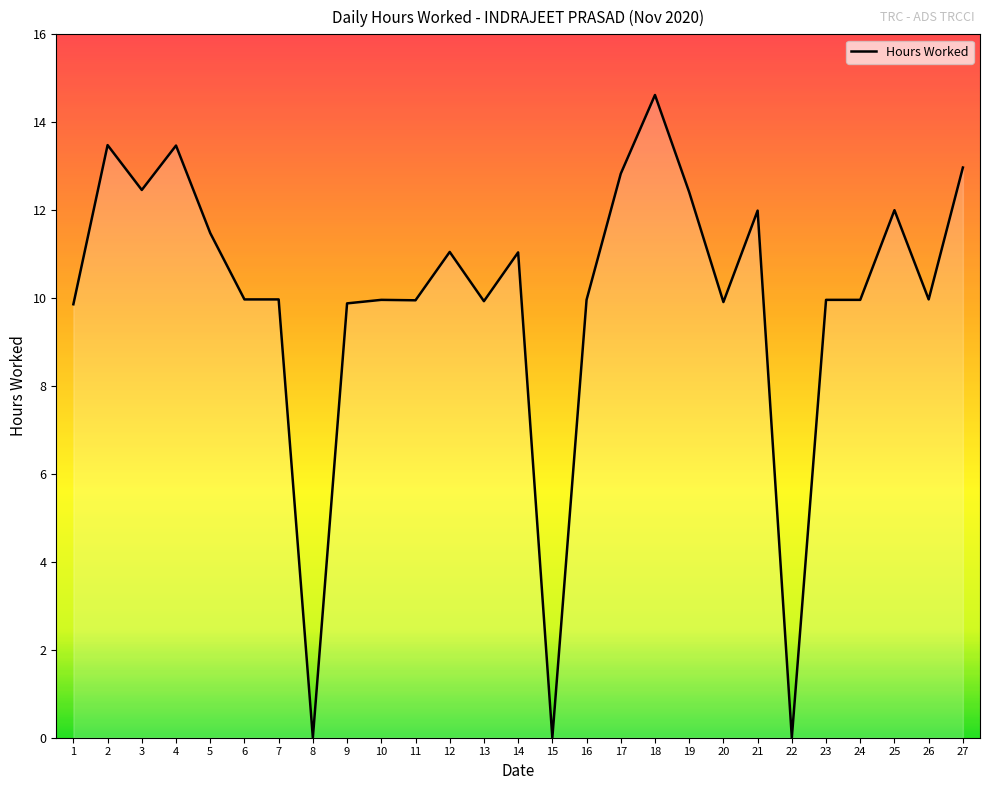

At which label does the data first exceed 9?

1